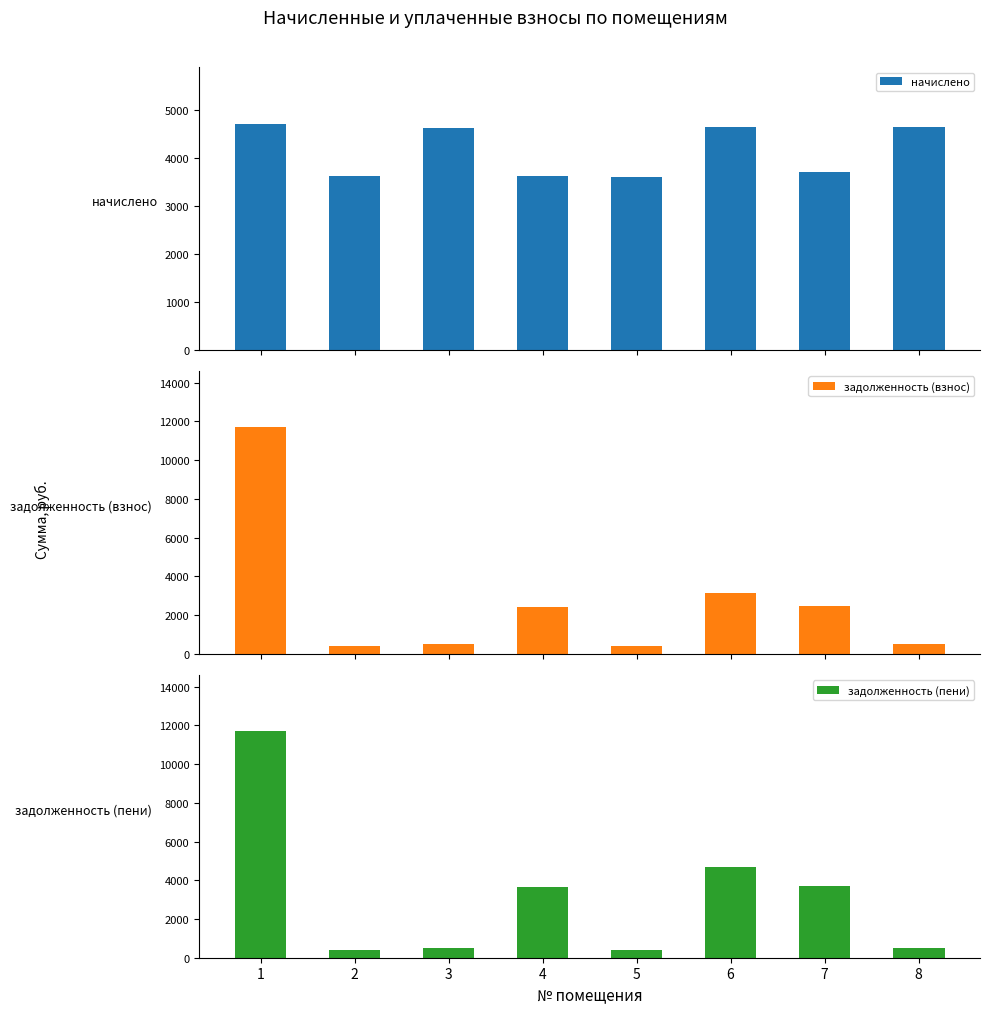

Which label corresponds to the smallest value in the chart?

5